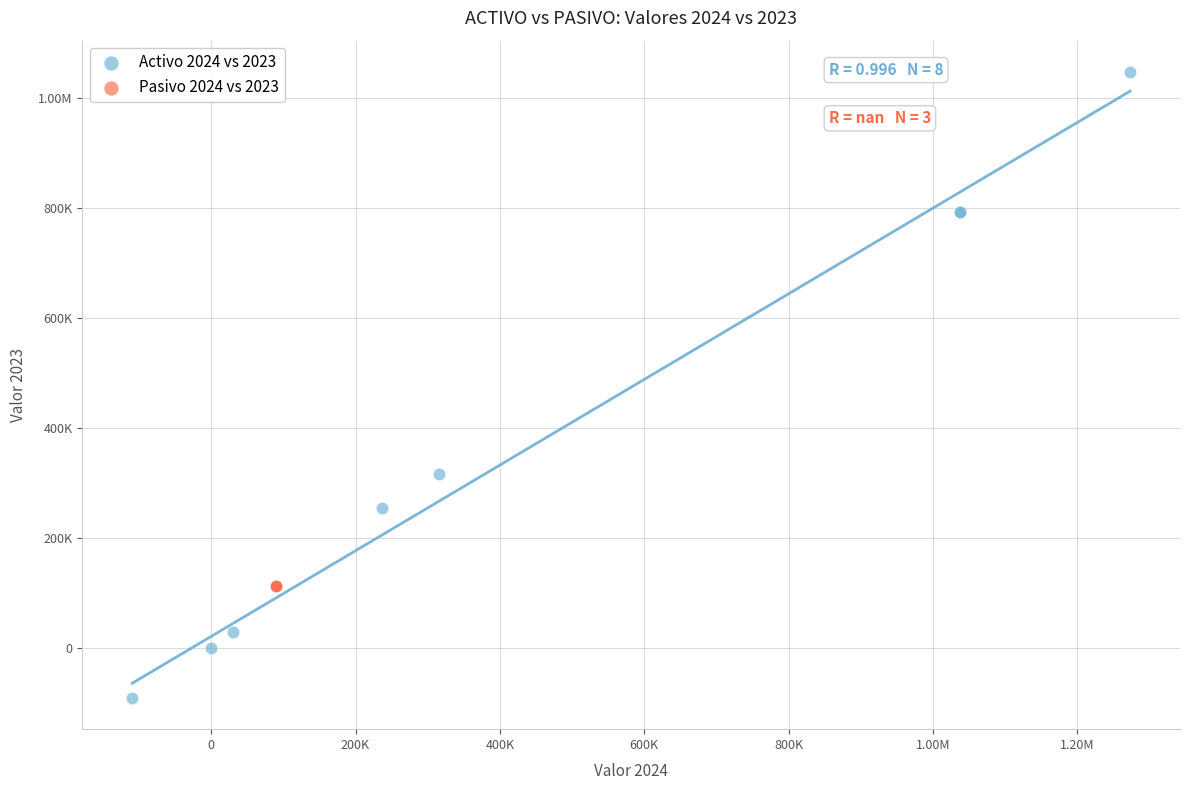

What are all the series names shown in the legend?

Activo 2024 vs 2023, Pasivo 2024 vs 2023